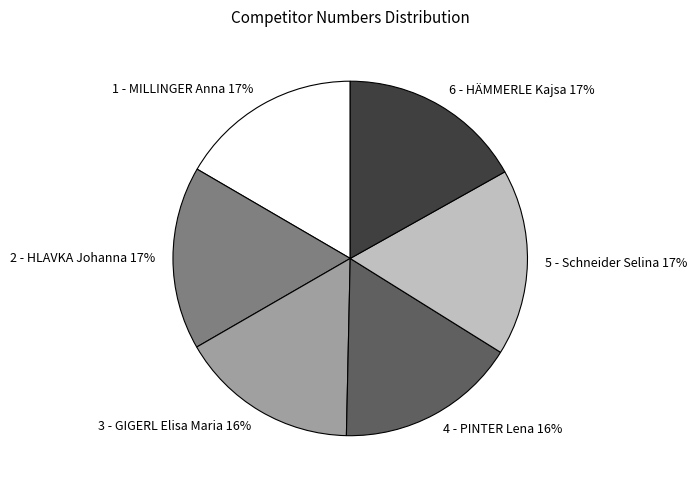

How many segments does this pie chart have?

6